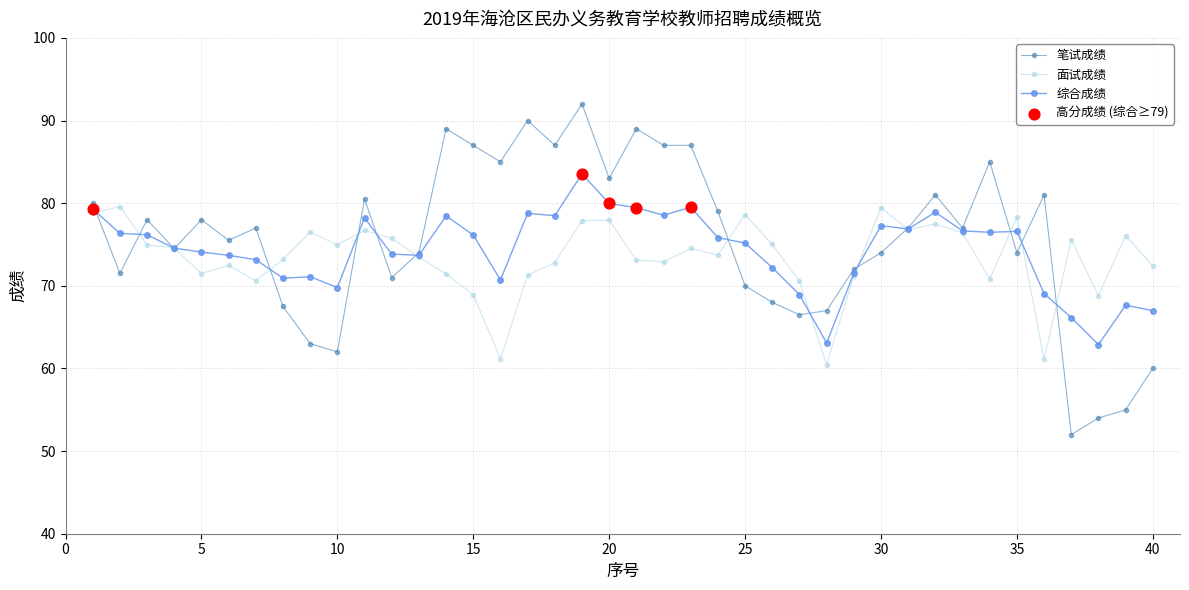

Which series has the largest total across all categories?

笔试成绩